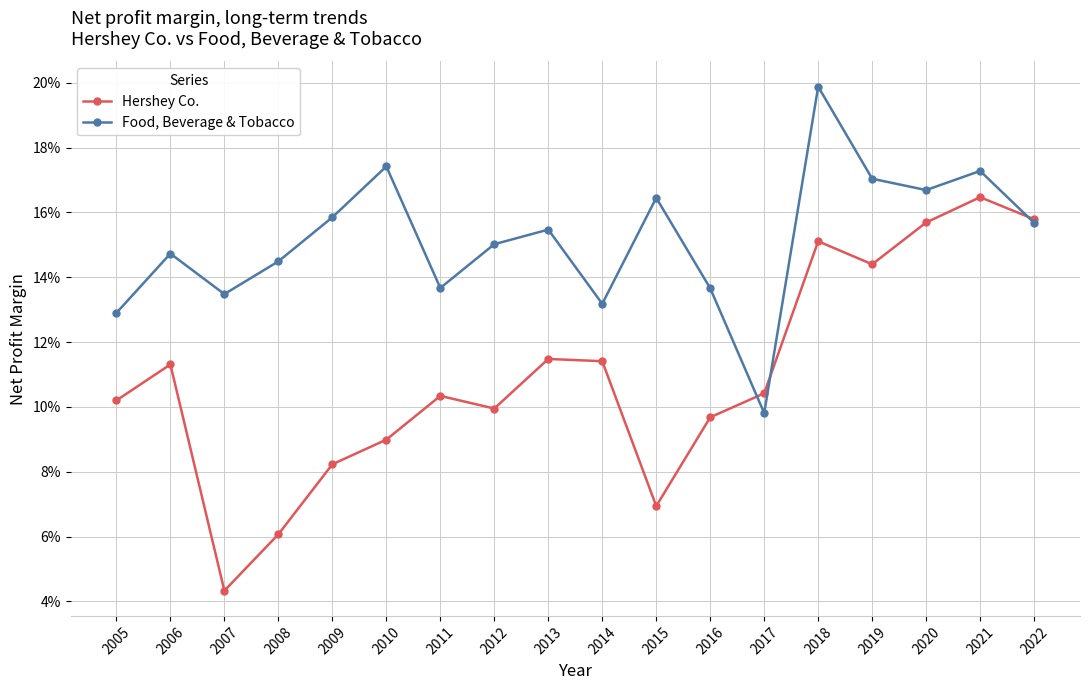

List the series in order of their peak value, lowest first.

Hershey Co., Food, Beverage & Tobacco